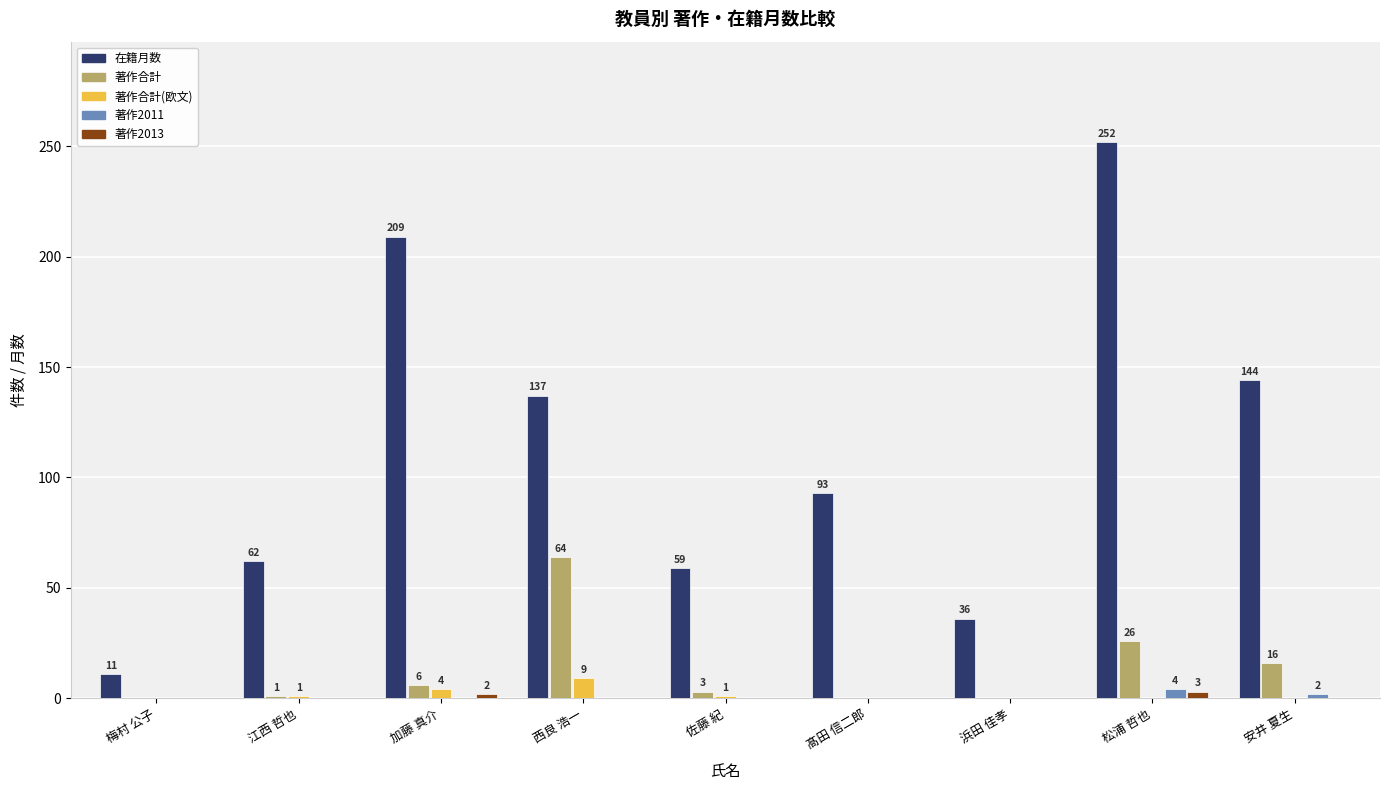

Which category has the highest value in the 著作2013 series?

松浦 哲也